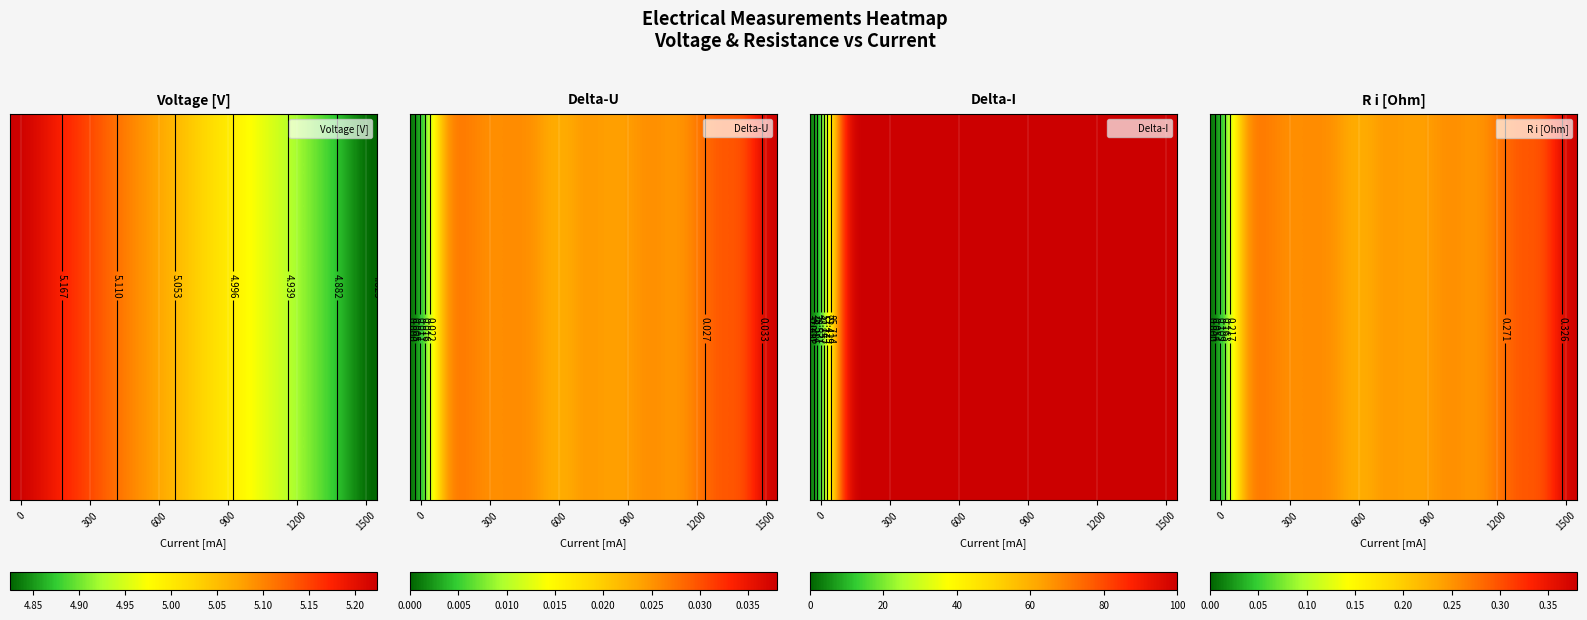

Reading left to right, what are all the values shown in this chart?

0.0	0.3	0.3	0.2	0.3	0.2	0.2	0.2	0.2	0.2	0.3	0.2	0.3	0.3	0.3	0.4